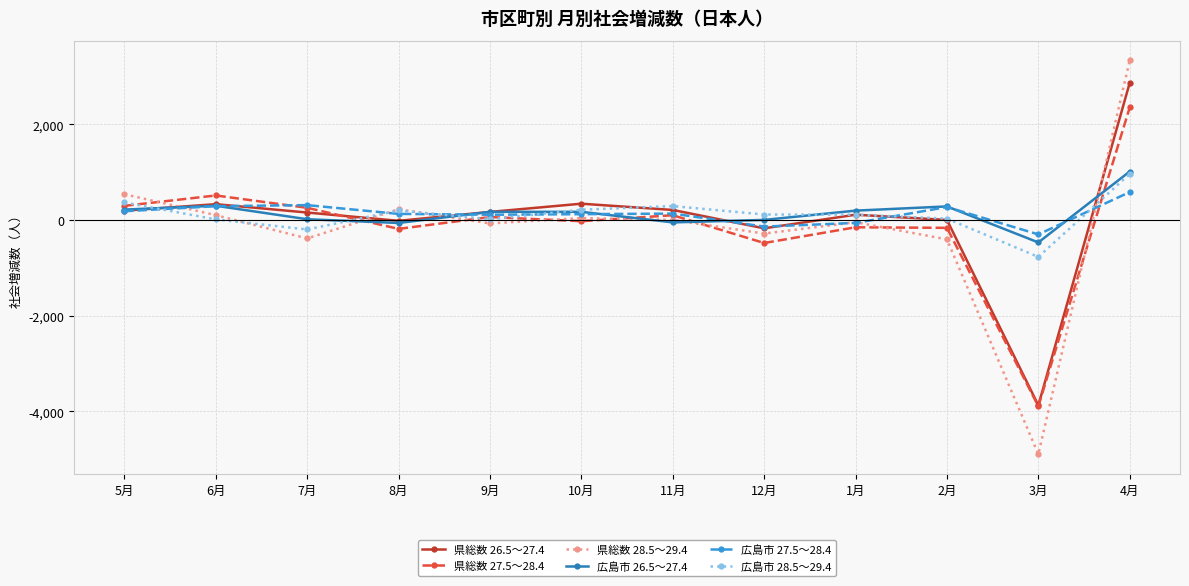

The 県総数 27.5～28.4 series shows -26 at 10月. True or false?

True